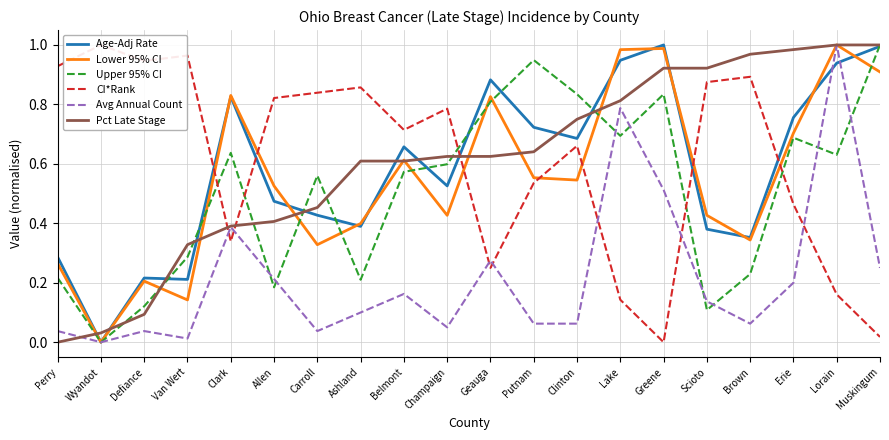

Where is the first local minimum for Upper 95% CI?

Wyandot